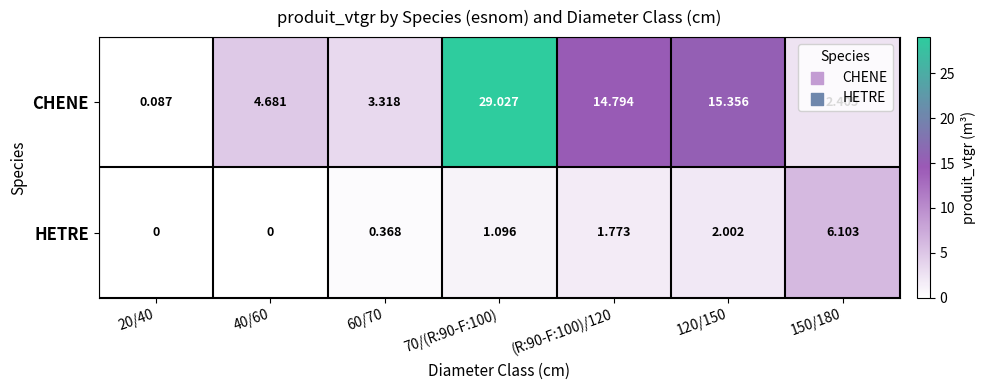

Count the number of data series in this chart.

2